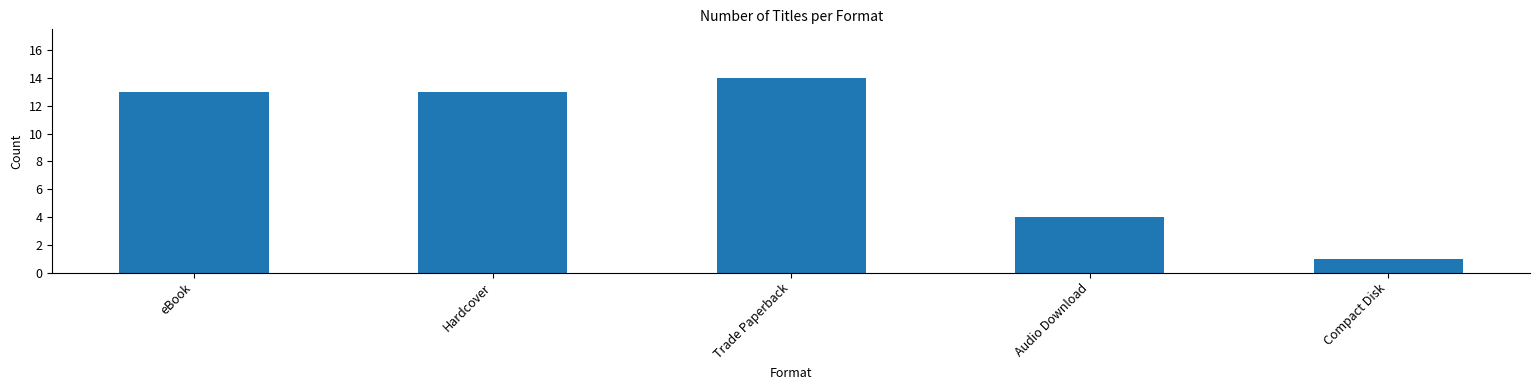

Reading left to right, what are all the values shown in this chart?

13	13	14	4	1